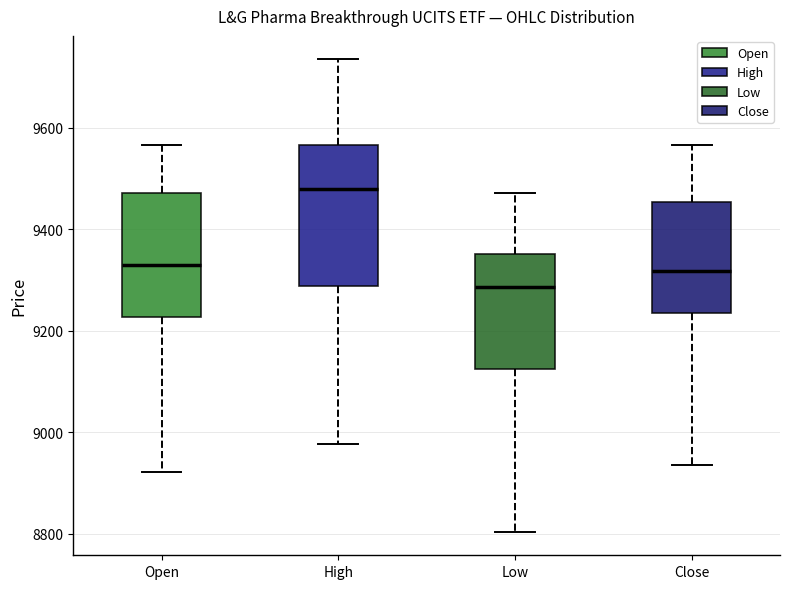

Reading left to right, transcribe this box plot: for each box, give where its median line is, the range the box spans, and where its two whiskers end, as read against the y-axis. The values are not printed on the chart, so give them approximately, as read against the axis.

Open: median 9320, box 9220 to 9480, whiskers 8920 to 9560
High: median 9480, box 9280 to 9560, whiskers 8980 to 9740
Low: median 9280, box 9120 to 9360, whiskers 8800 to 9480
Close: median 9320, box 9240 to 9460, whiskers 8940 to 9560